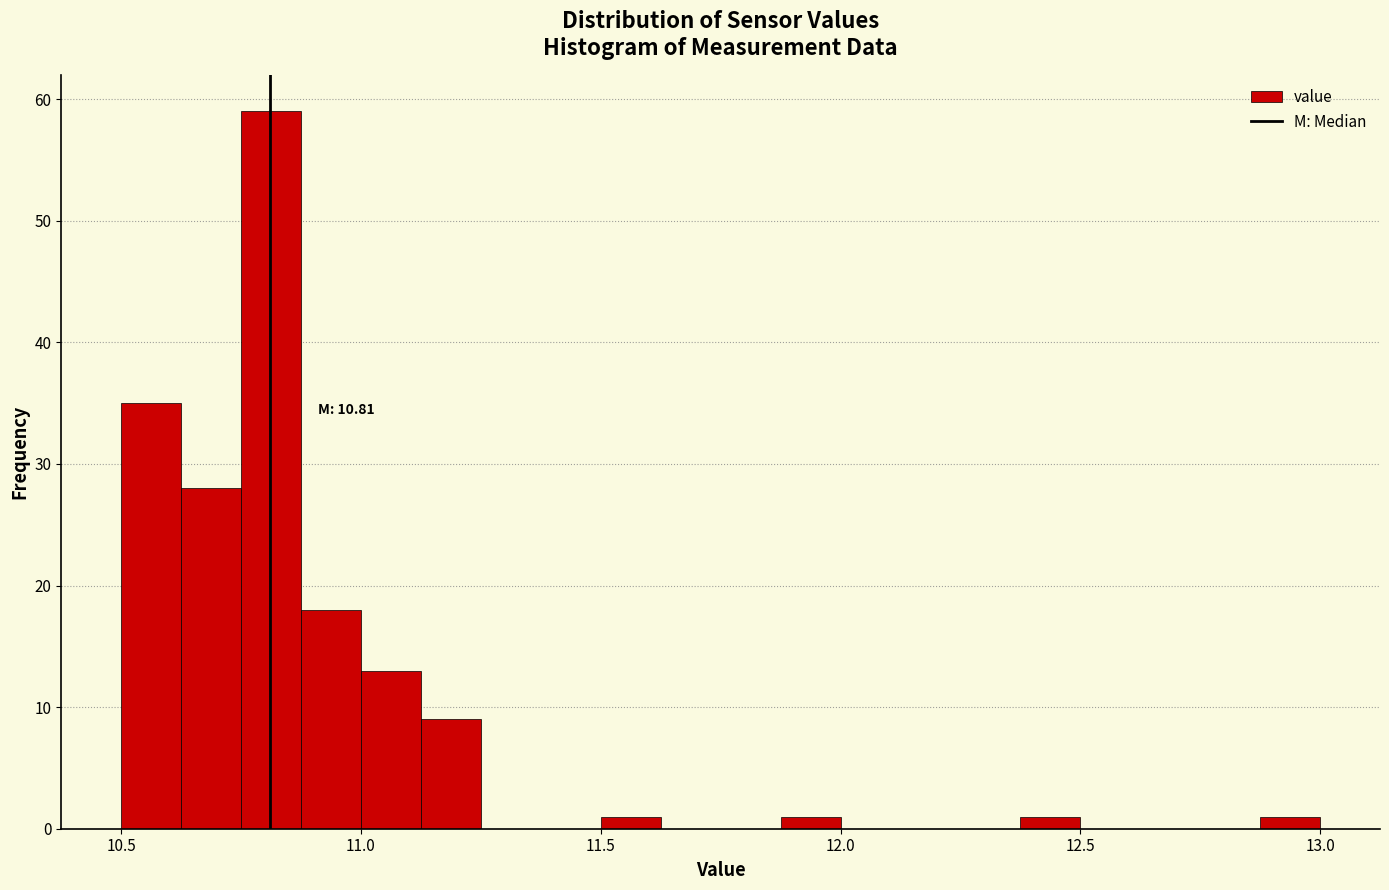

Around what value on the x-axis is the tallest bar? Give the approximate position of its centre, as read against the axis.

10.80